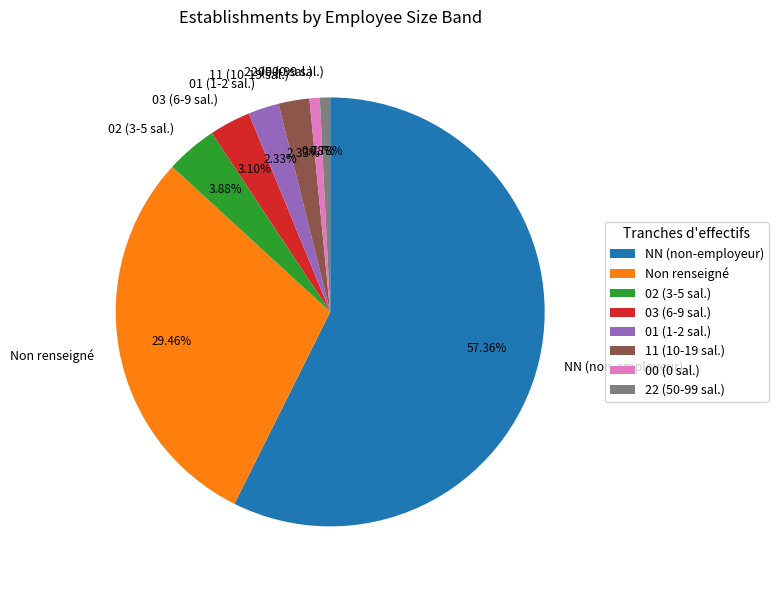

Approximately how many times larger is the value at Non renseigné compared to 00 (0 sal.)?

38.0